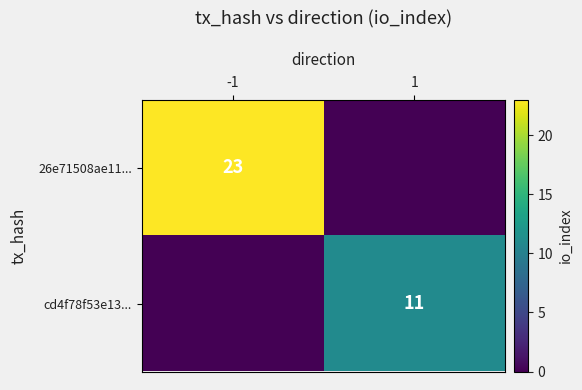

Count the number of data series in this chart.

2